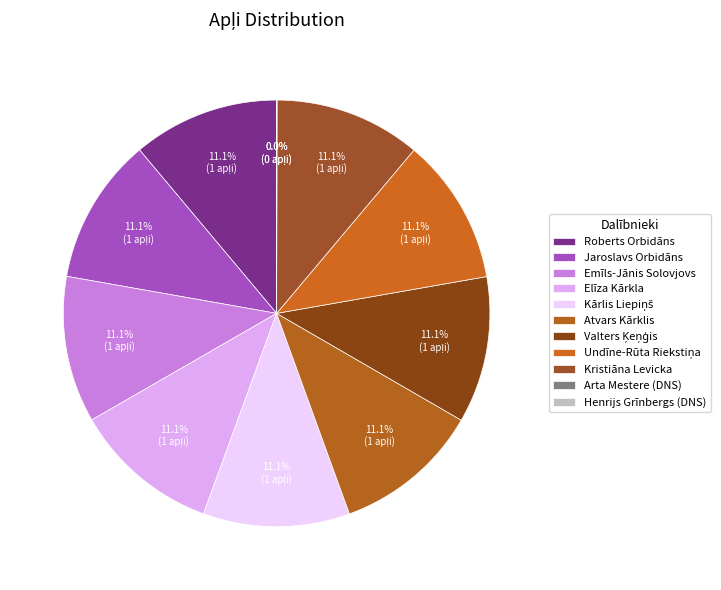

Which slice is the largest?

Roberts Orbidāns